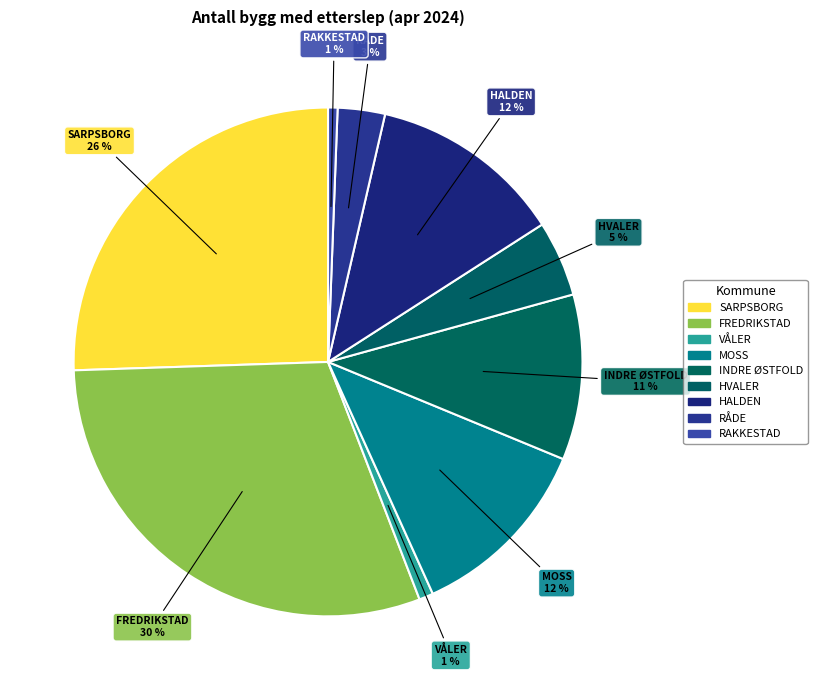

Rank the categories by value from lowest to highest.

3120 RAKKESTAD, 3114 VÅLER, 3112 RÅDE, 3110 HVALER, 3118 INDRE ØSTFOLD, 3103 MOSS, 3101 HALDEN, 3105 SARPSBORG, 3107 FREDRIKSTAD